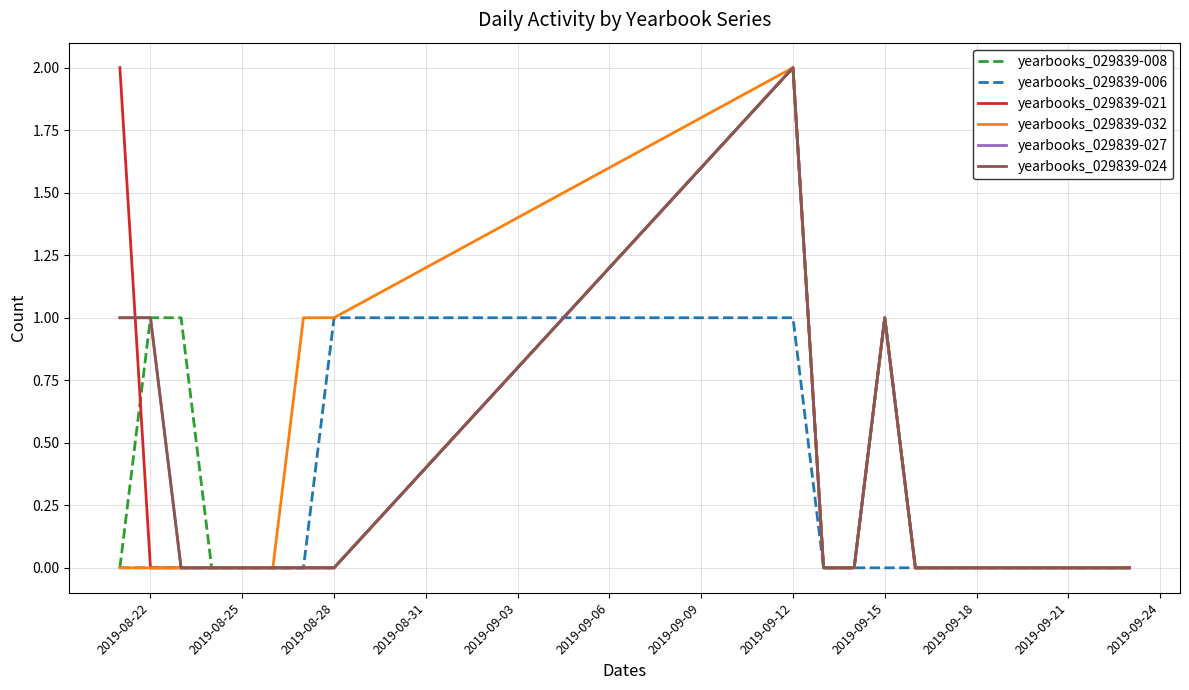

True or false: yearbooks_029839-021 and yearbooks_029839-032 intersect in this chart.

False